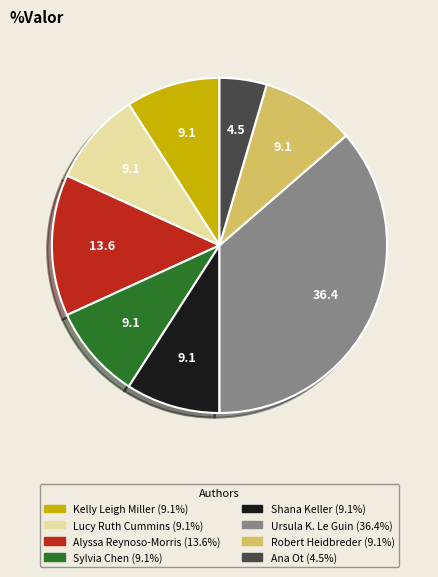

Combined, do Robert Heidbreder and Shana Keller account for over 50%?

No